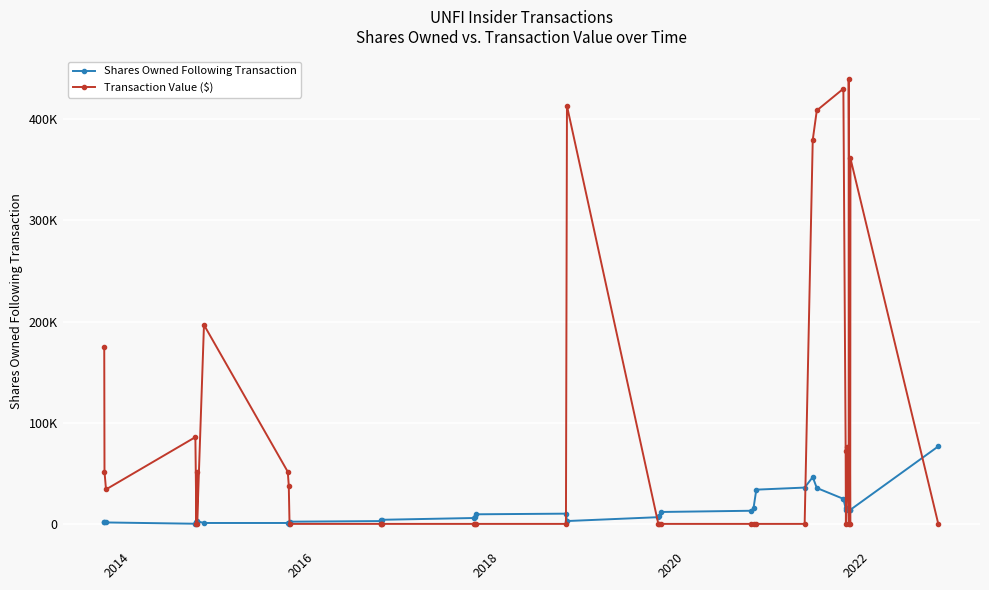

List the series in order of their peak value, highest first.

Transaction Value ($), Shares Owned Following Transaction